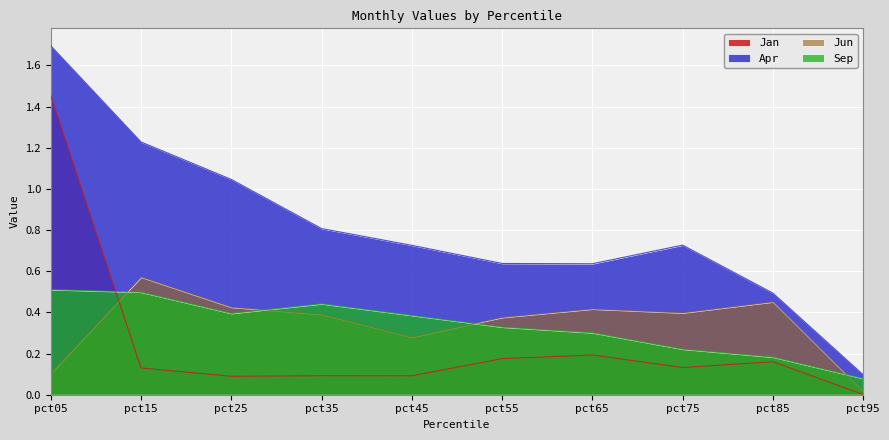

What is the difference between the second highest and second lowest values in the Jan series?

0.1